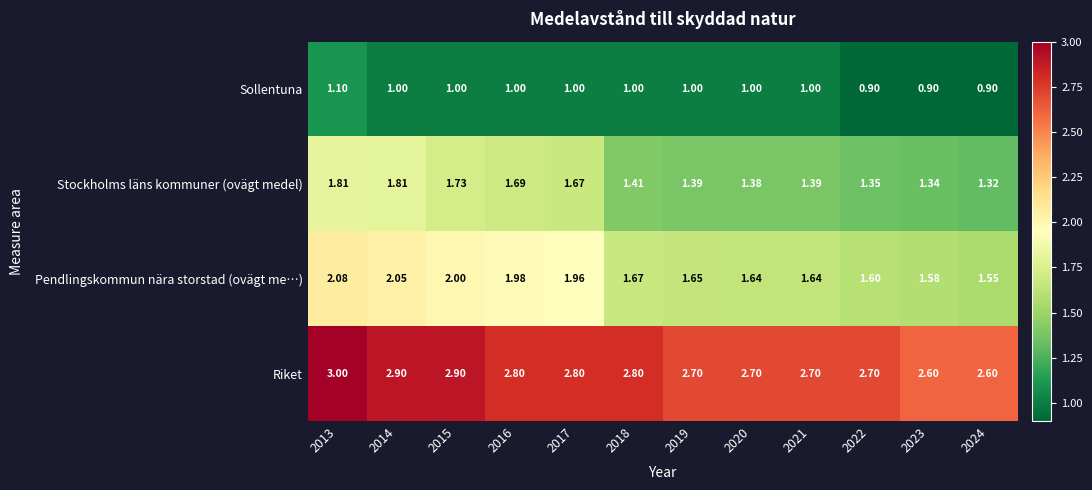

Which series has the widest spread of values?

Pendlingskommun nära storstad (ovägt me…)